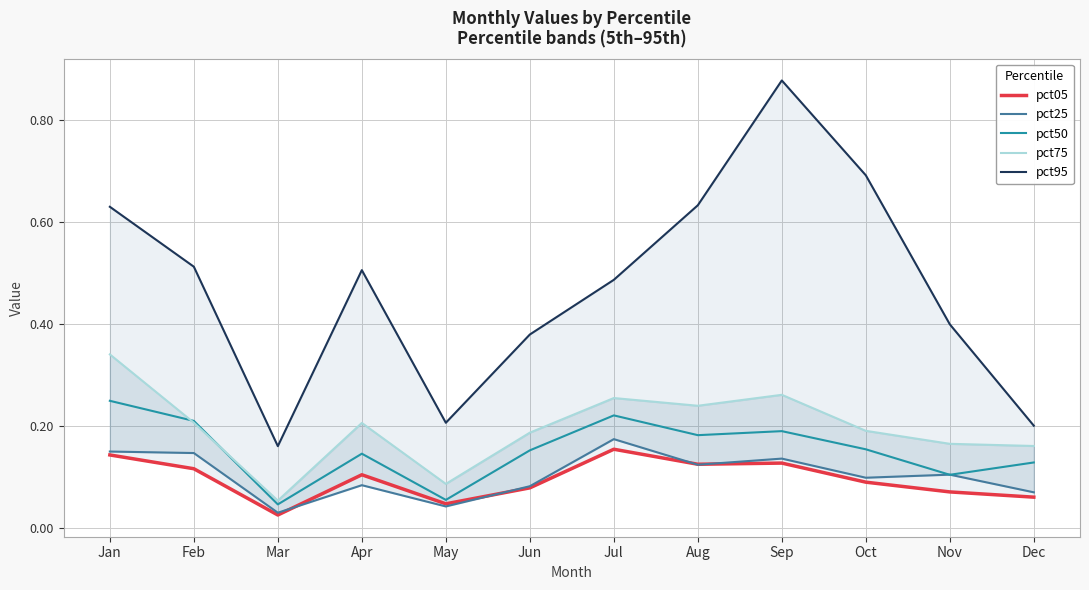

At which label is pct50 closest to 0?

Mar